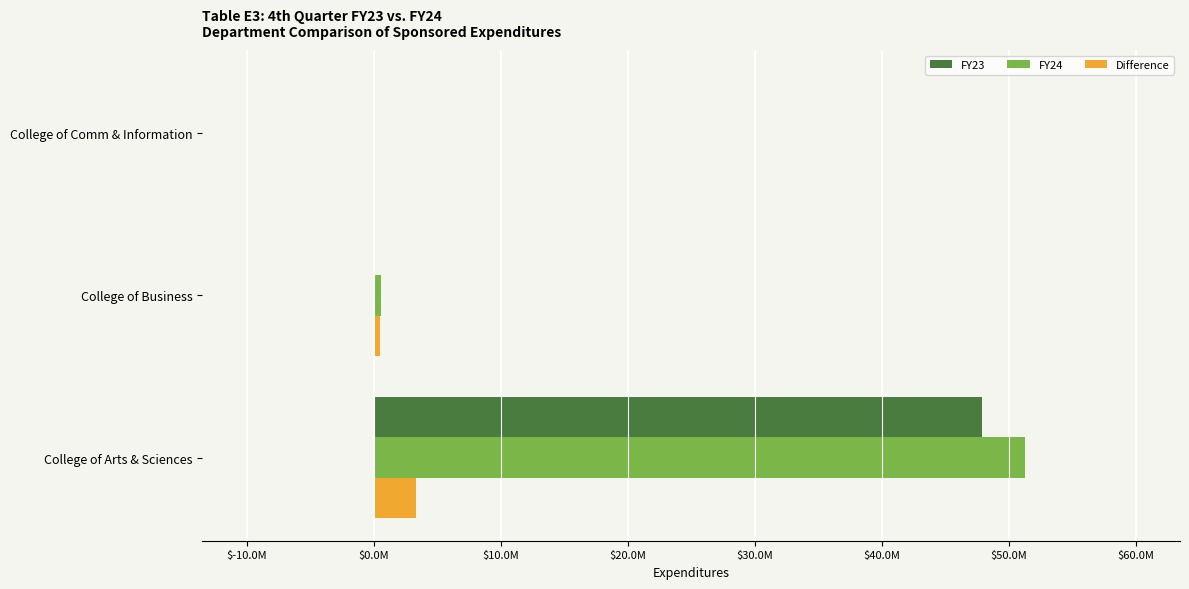

What are all the series names shown in the legend?

FY23, FY24, Difference